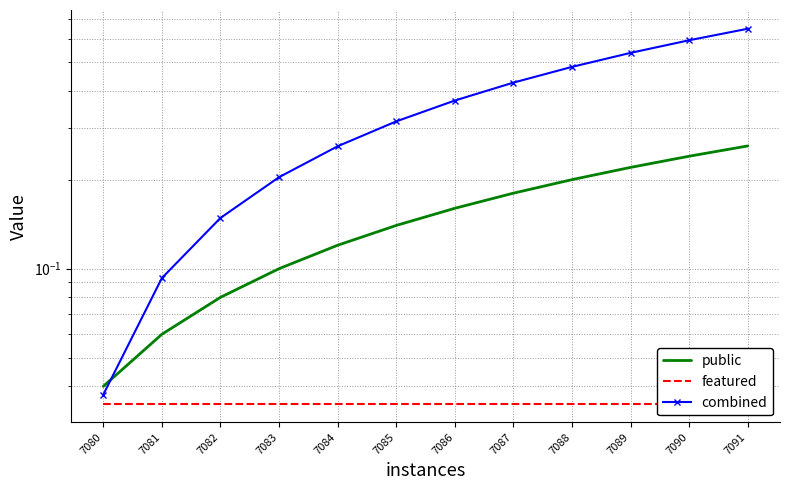

The value of public at 7084 is 0.1. True or false?

True